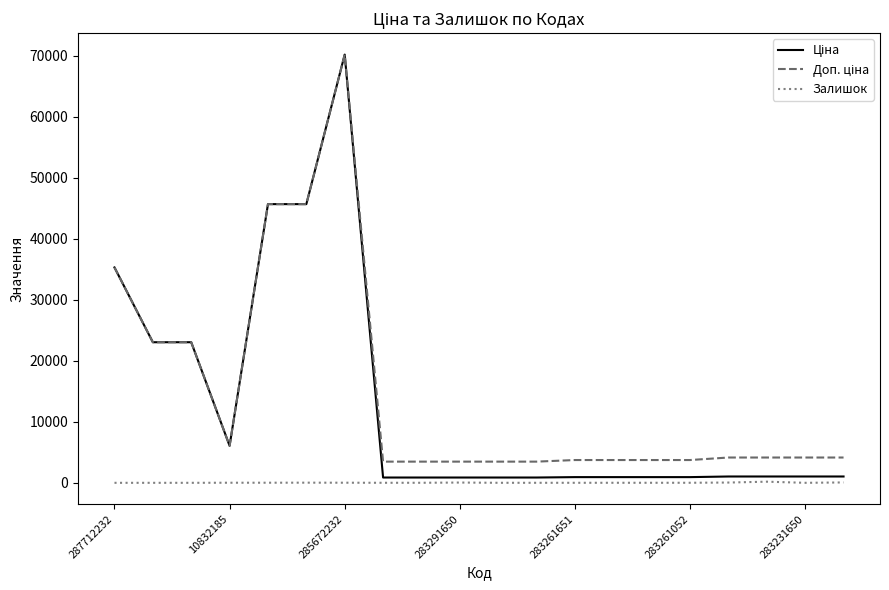

What is the greatest value displayed?

70181.6